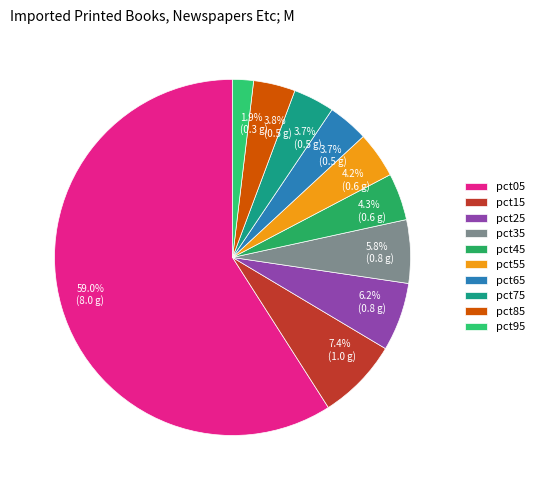

Which slice is the largest?

pct05